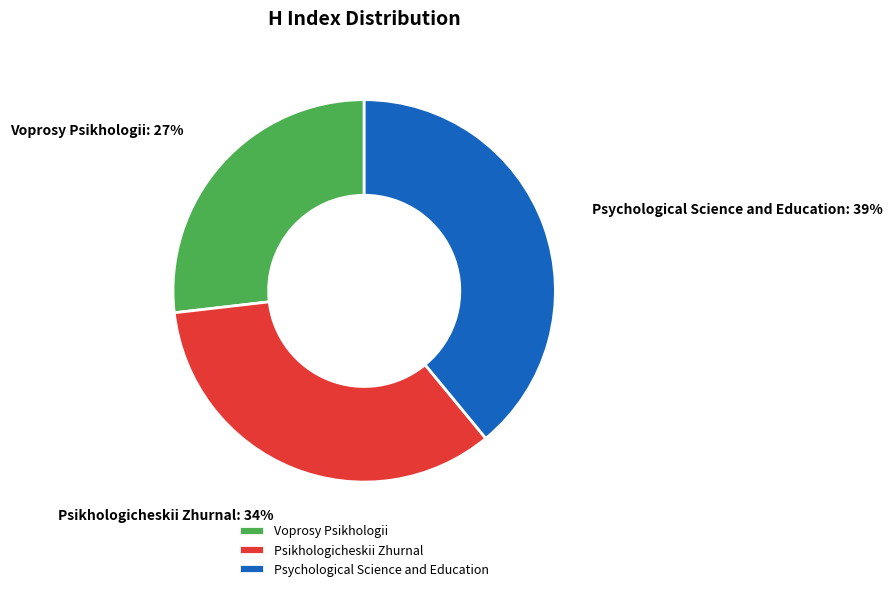

How many segments does this pie chart have?

3